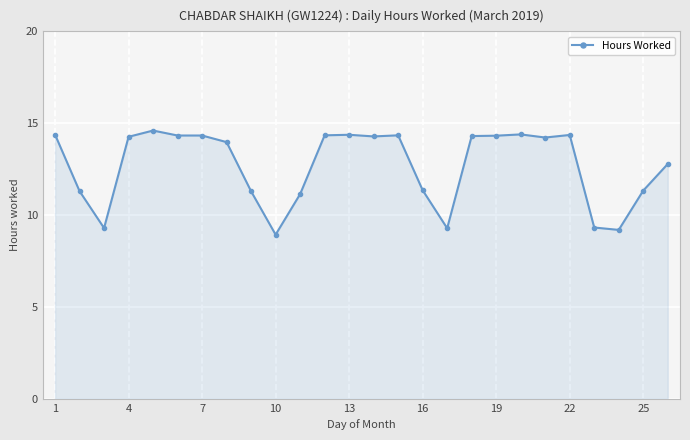

What is the average value?

12.7